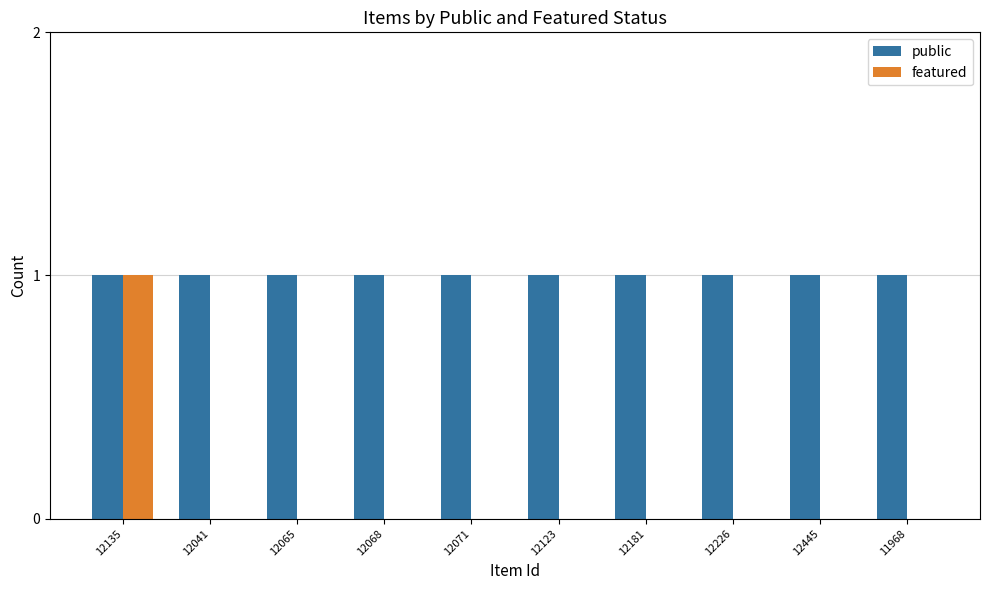

True or false: public has a value of 1 at 12071.

True